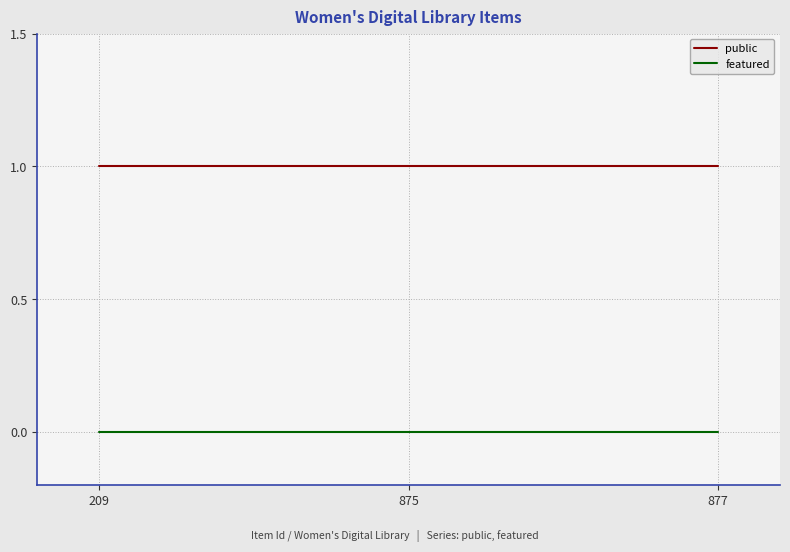

Is the value of featured at 209 greater than the value of public at 877?

No